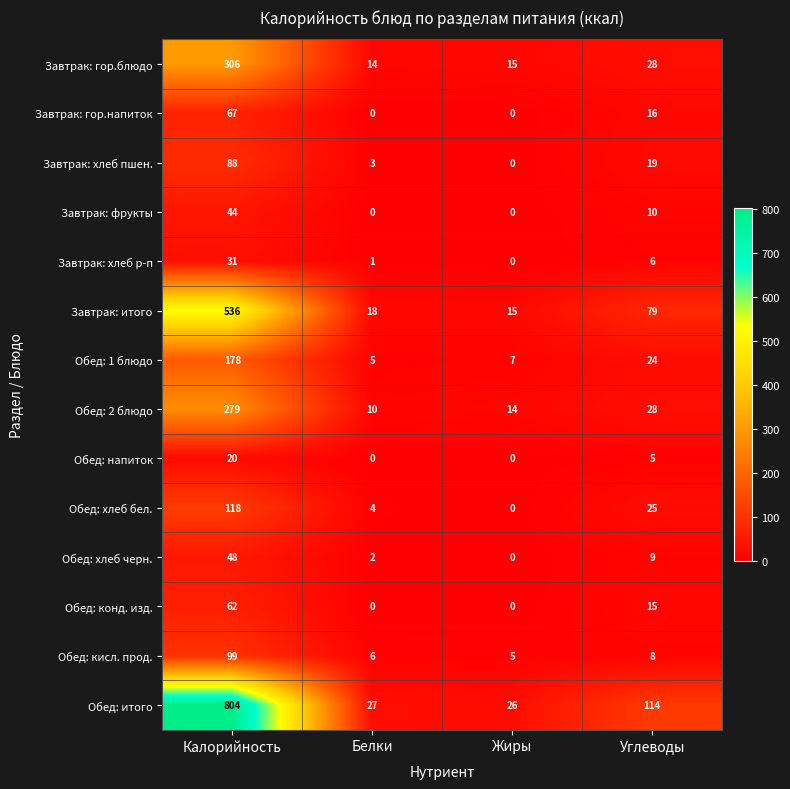

What is the difference between the maximum and minimum values in the Обед: 1 блюдо series?

173